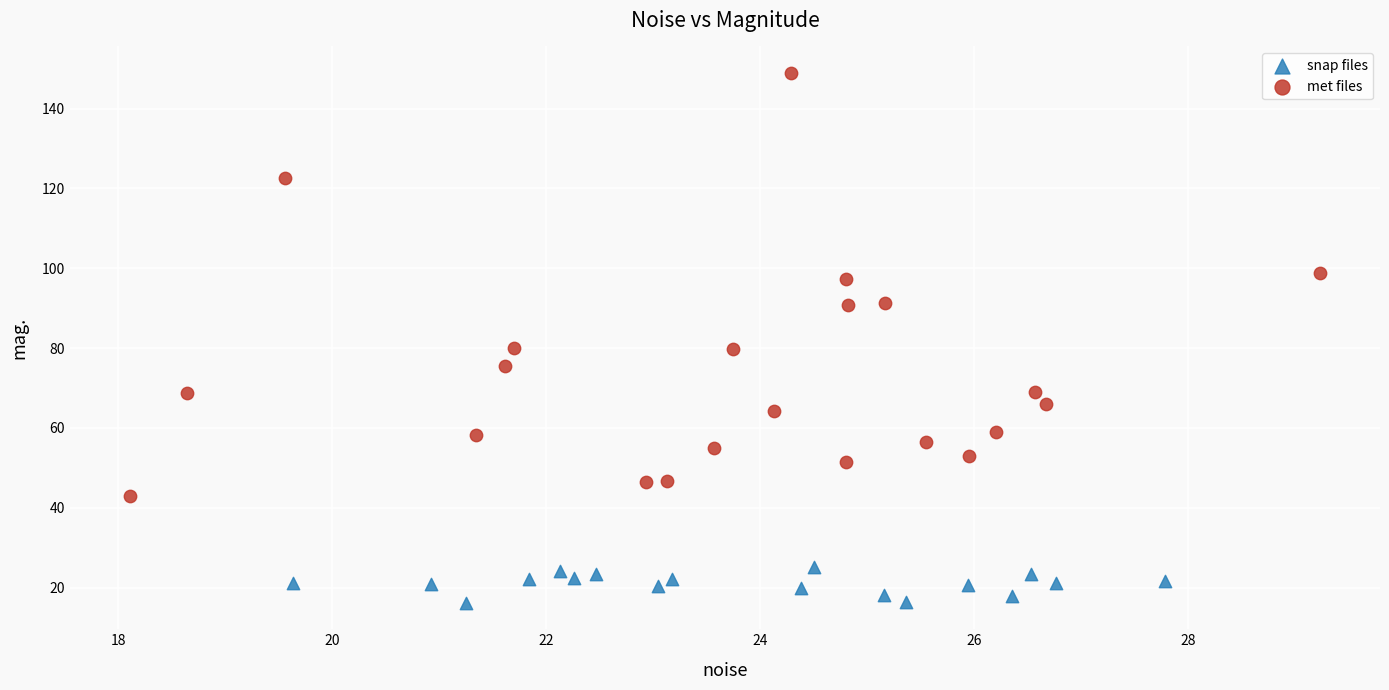

Which series has the largest Y range (max minus min)?

met files